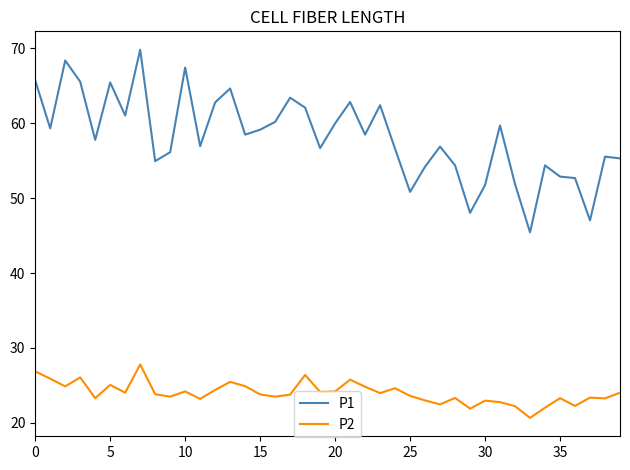

What is the minimum value shown in the chart?

20.7